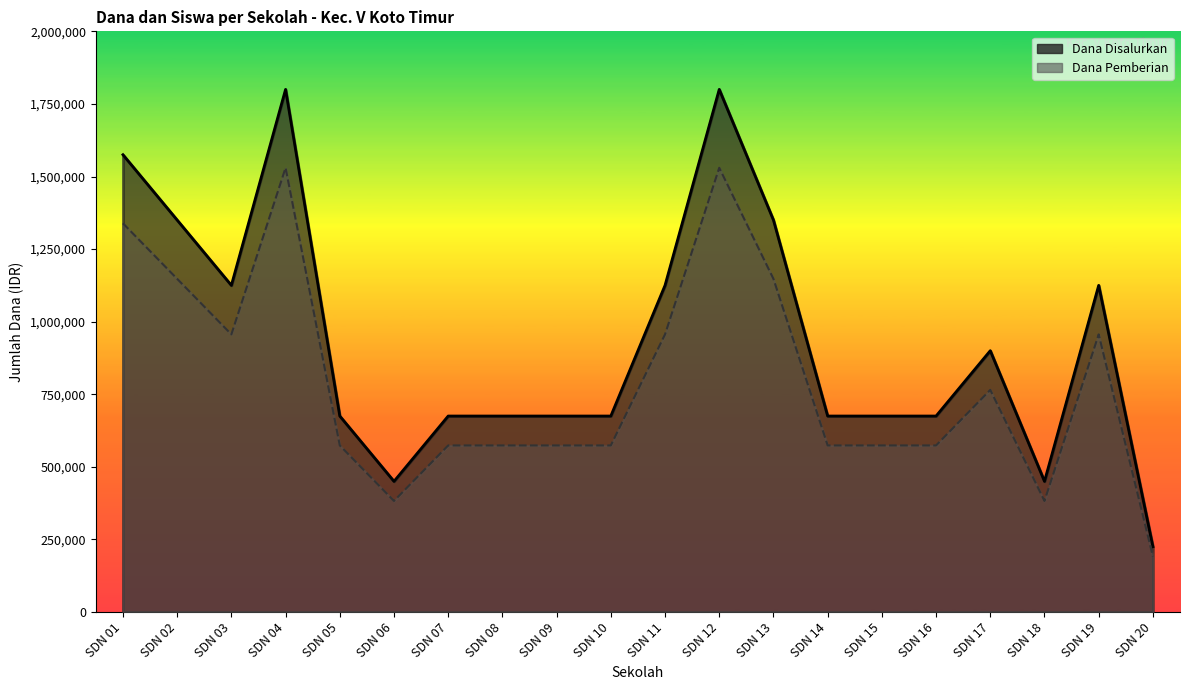

Reading right to left, list all the values displayed in this chart.

Dana Disalurkan: 225000	1125000	450000	900000	675000	675000	675000	1350000	1800000	1125000	675000	675000	675000	675000	450000	675000	1800000	1125000	1350000	1575000
Dana Pemberian: 191250	956250	382500	765000	573750	573750	573750	1147500	1530000	956250	573750	573750	573750	573750	382500	573750	1530000	956250	1147500	1338750